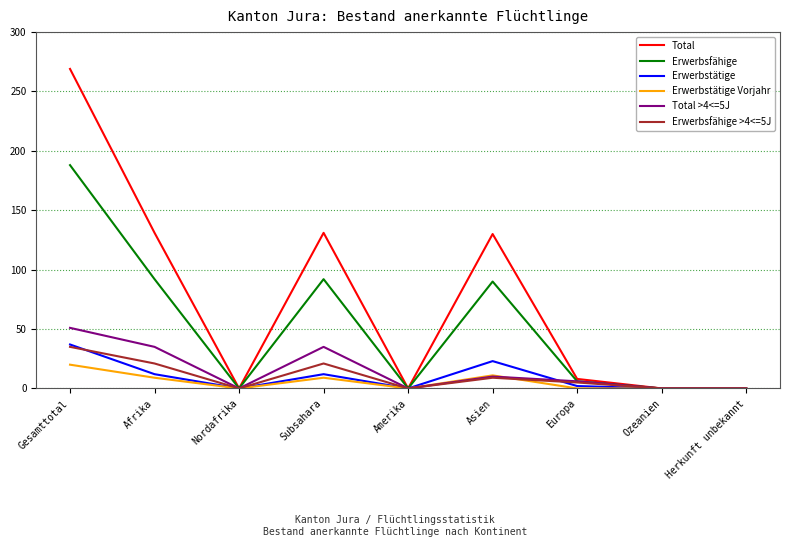

At which category does the chart reach its peak across all series?

Gesamttotal